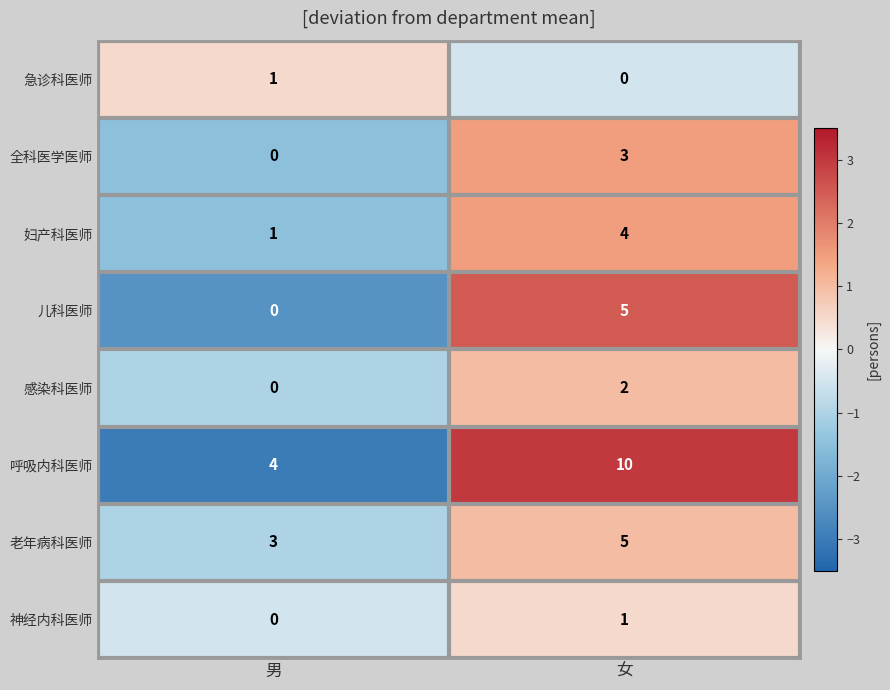

How many data points in 妇产科医师 are less than 4?

1